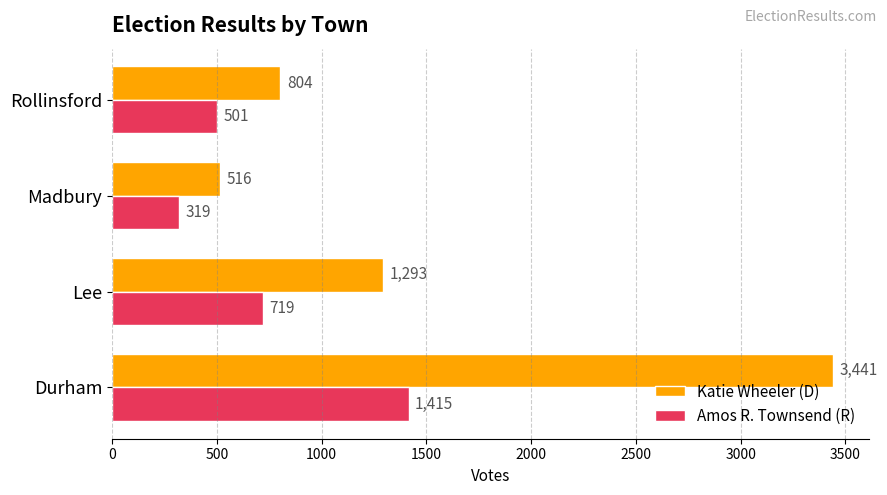

True or false: Katie Wheeler (D) has a value of 516 at Madbury.

True